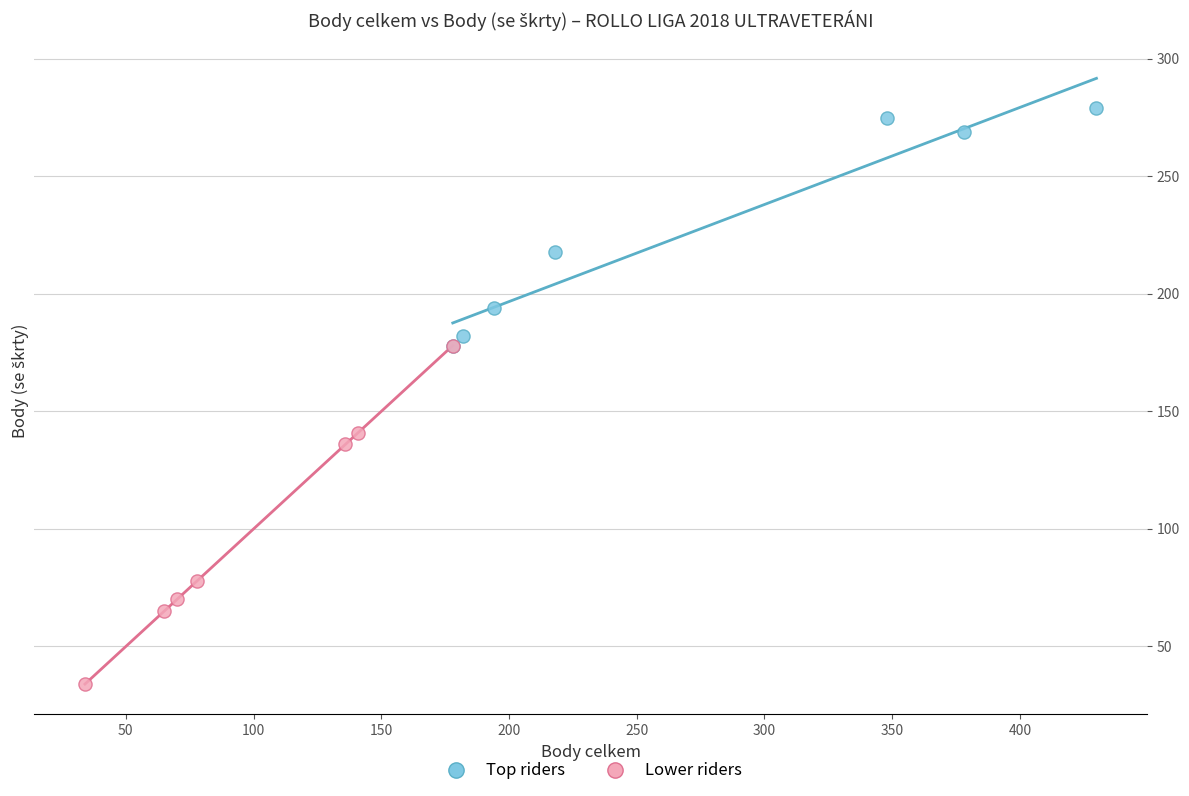

Which series has the largest Y range (max minus min)?

Lower riders